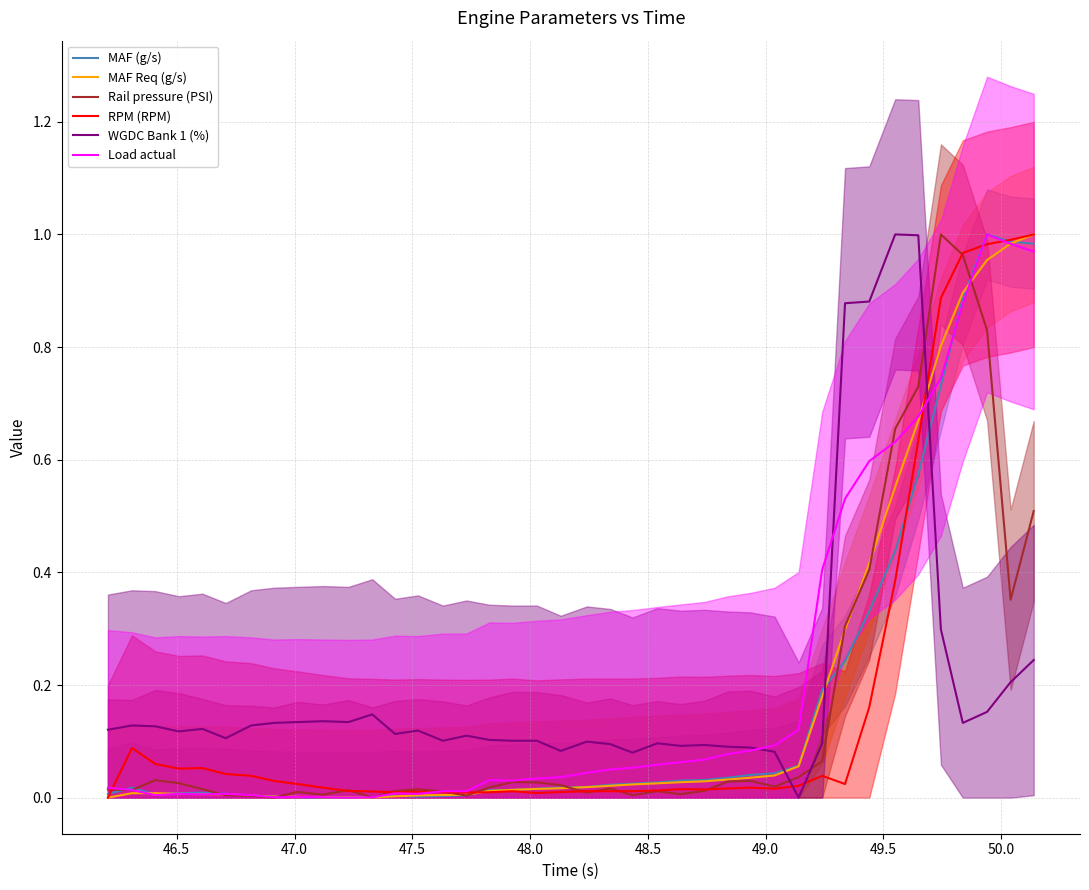

What is the sum of all RPM (RPM) values?

6.7